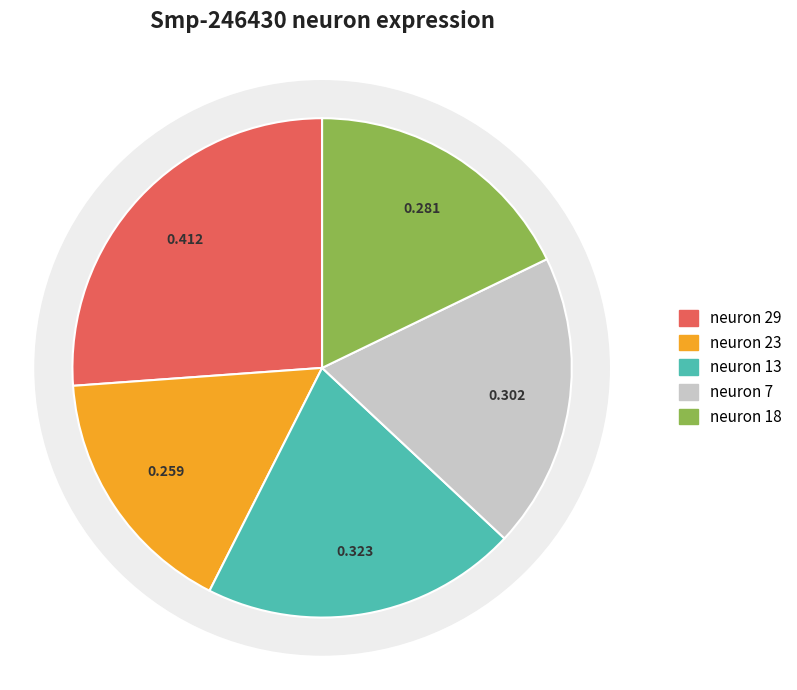

What percentage do neuron 29 and neuron 7 together represent?

45.3%